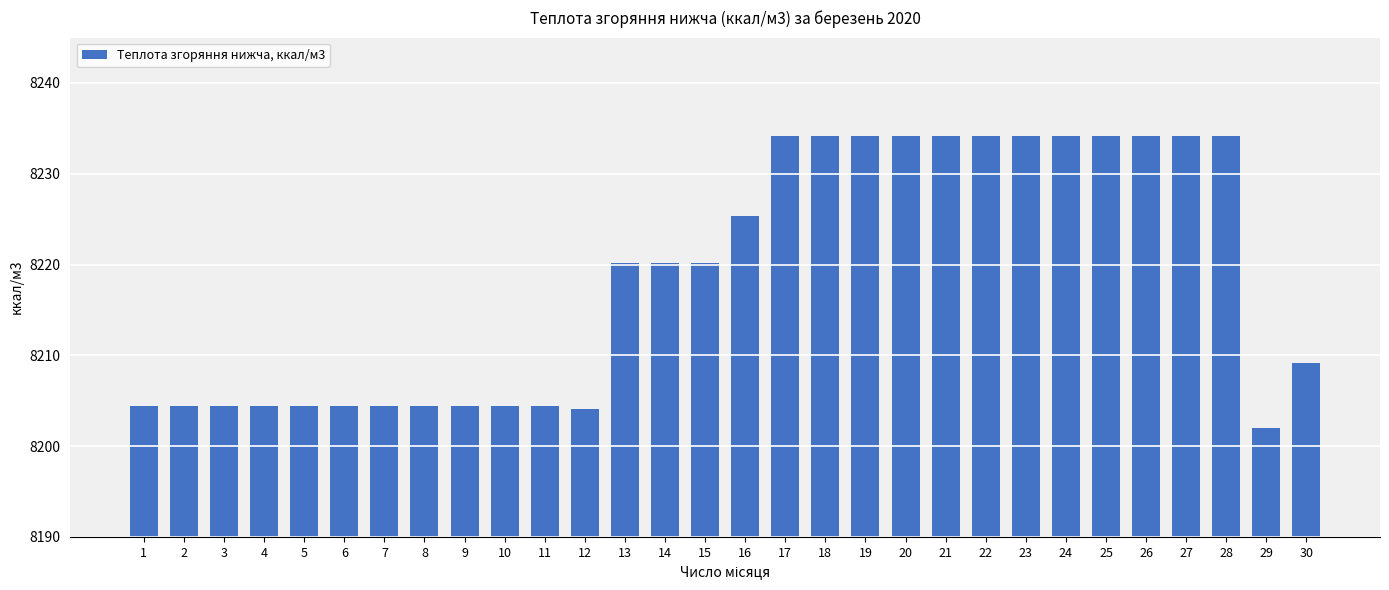

How many distinct data groups are displayed?

1